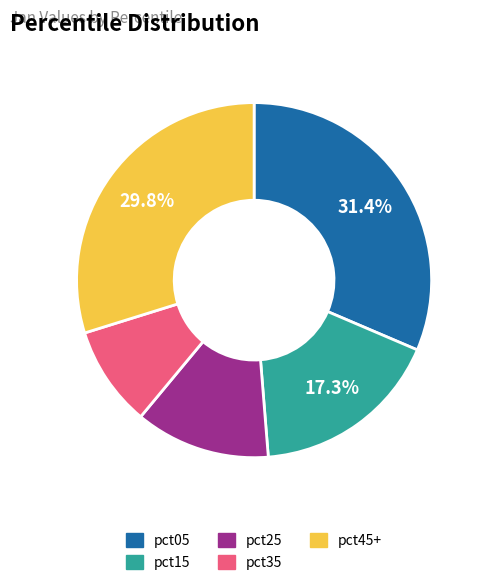

Is there any slice that represents more than half of the pie?

No